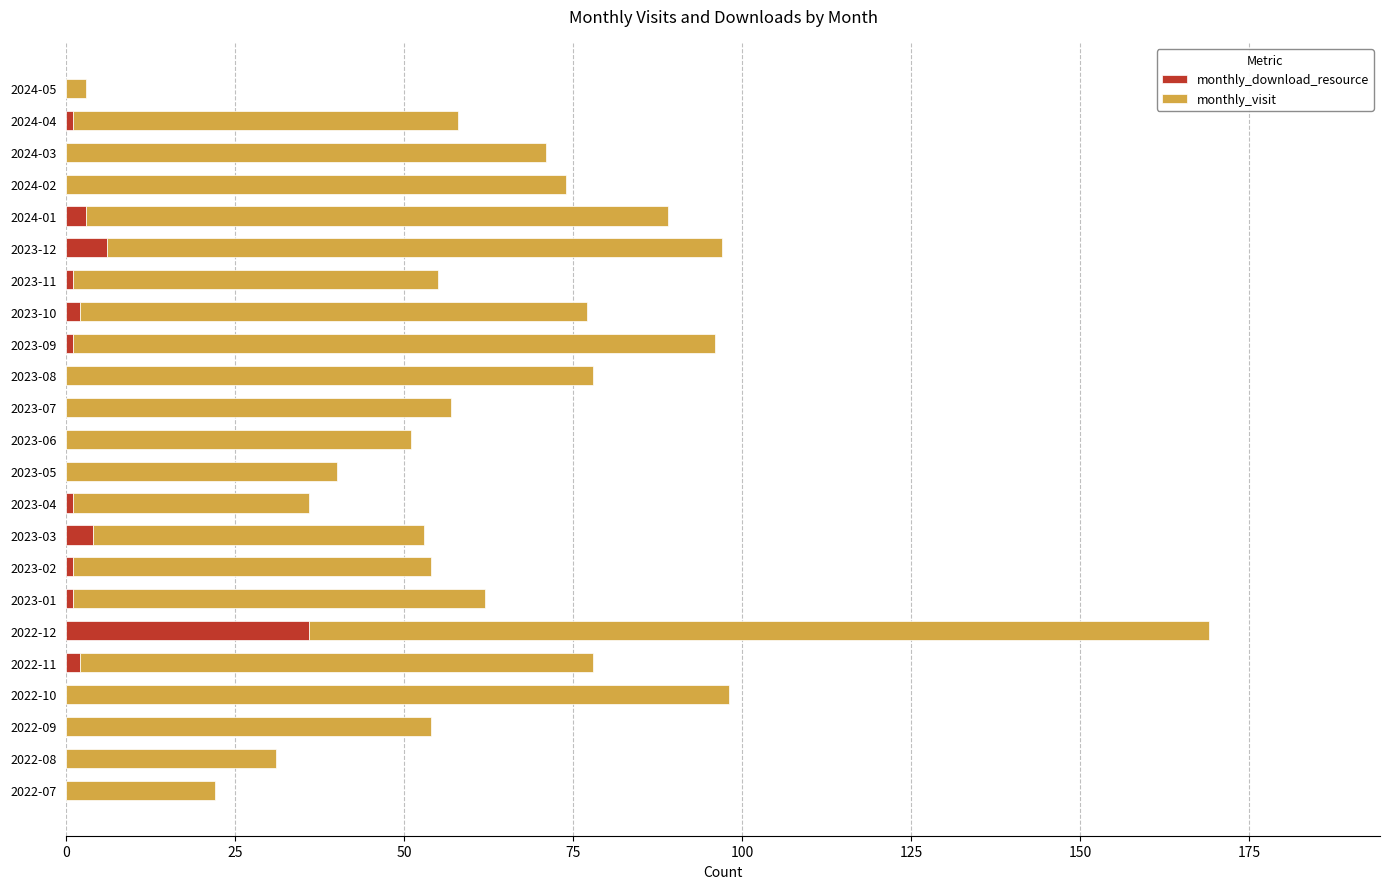

The value of monthly_download_resource at 2024-02 is 0. True or false?

True